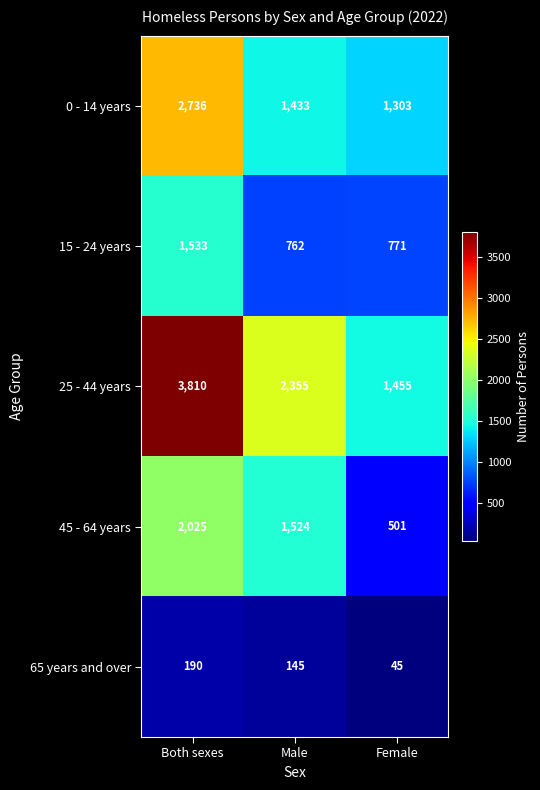

Count the number of categories in the chart.

3